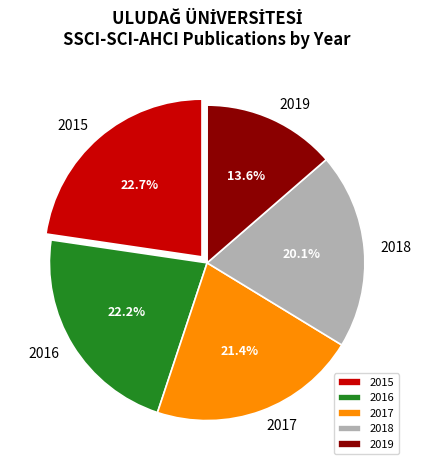

Which category has the smallest portion of the pie?

2019